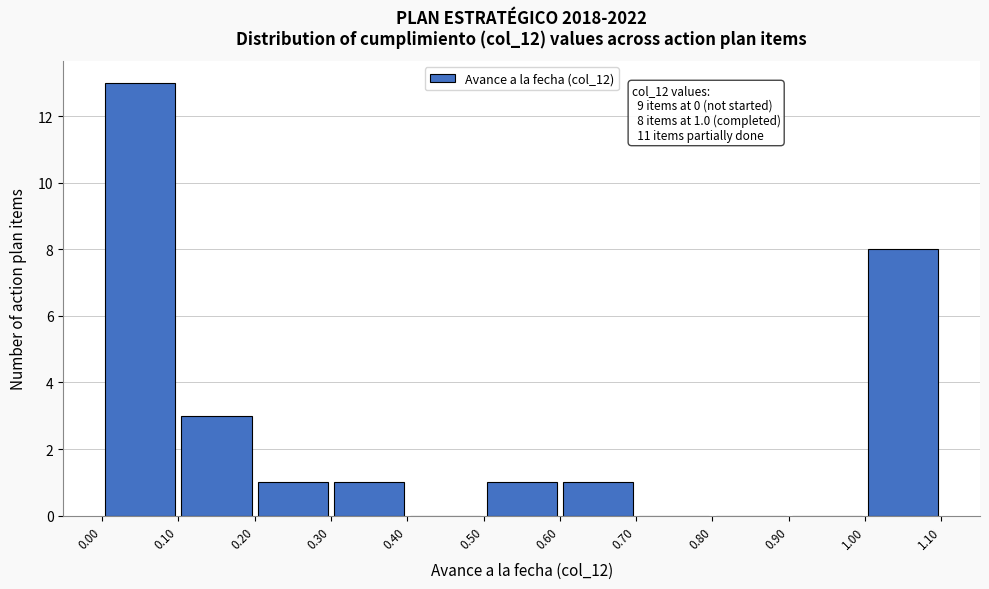

Which range on the x-axis has the tallest bar?

0.00 to 0.10